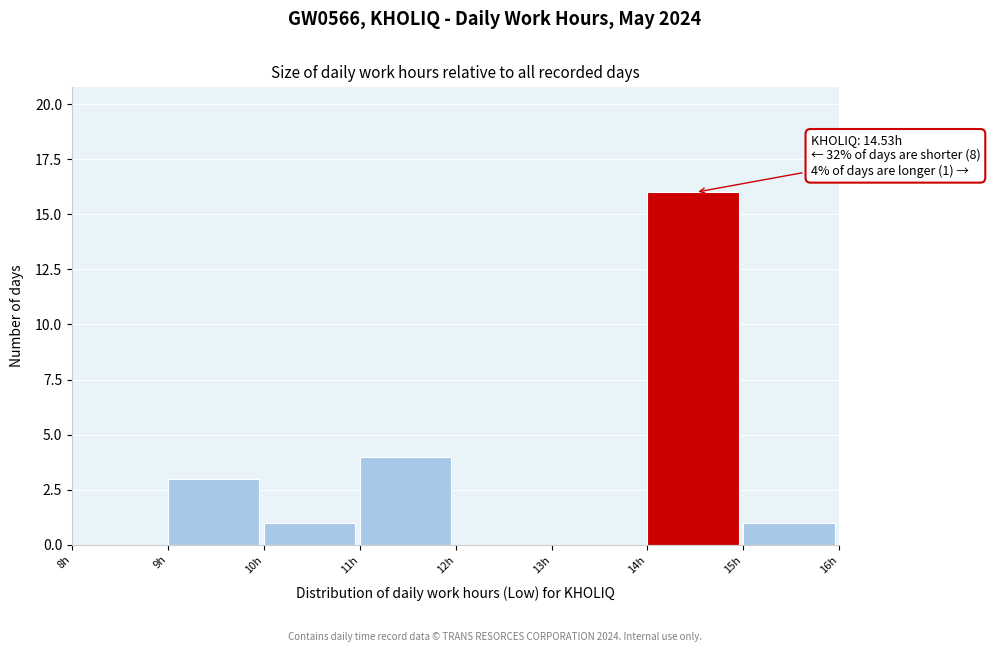

Over which range of the x-axis is the bar tallest?

14 to 15